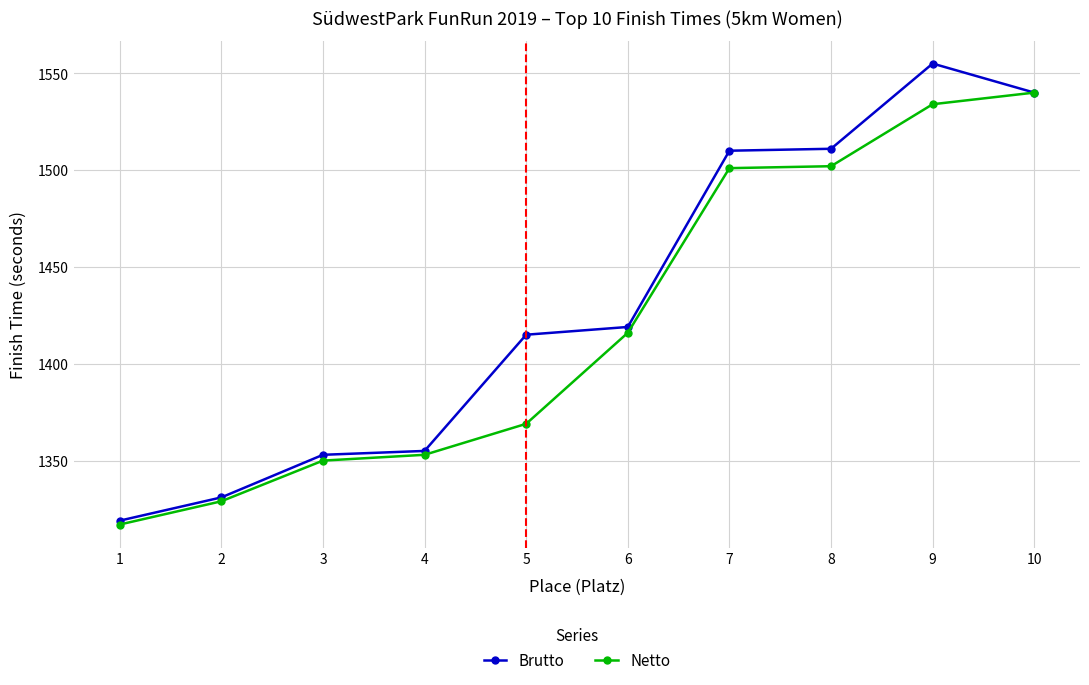

At which category is the sum across all series the highest?

9